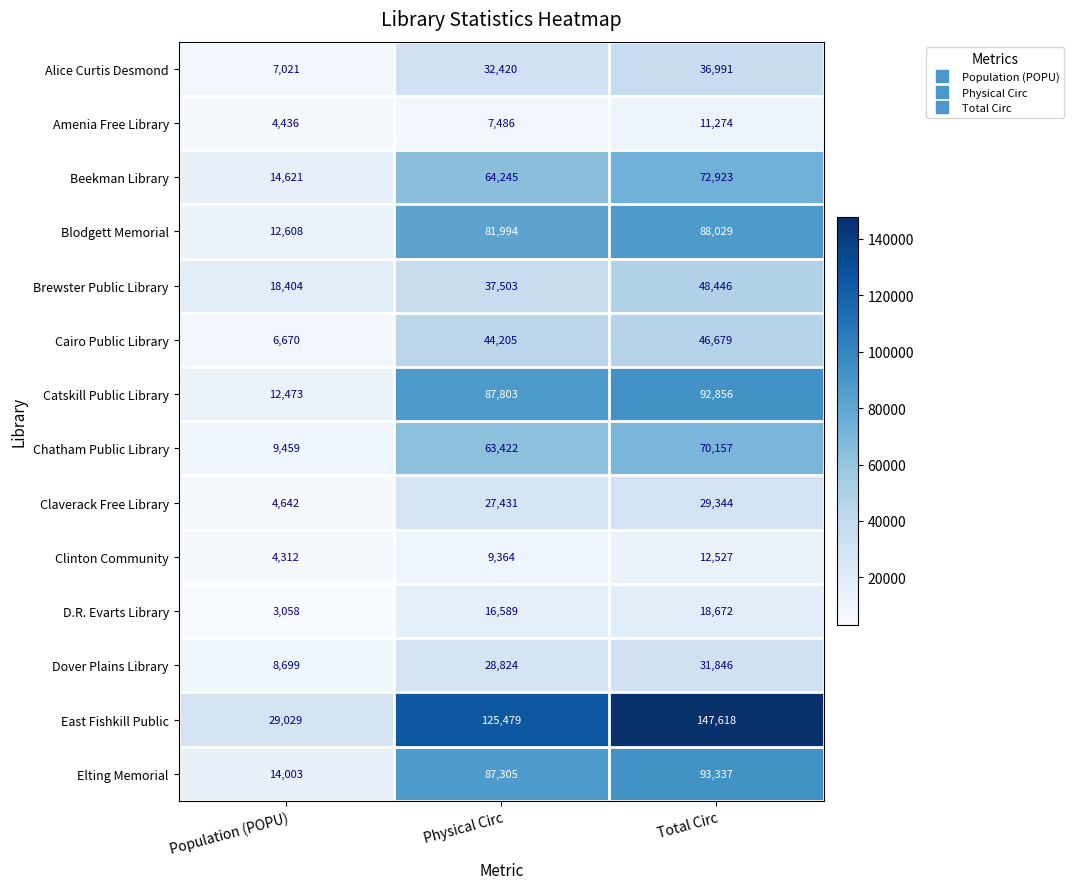

What is the approximate value of Amenia Free Library at Population (POPU)?

4436